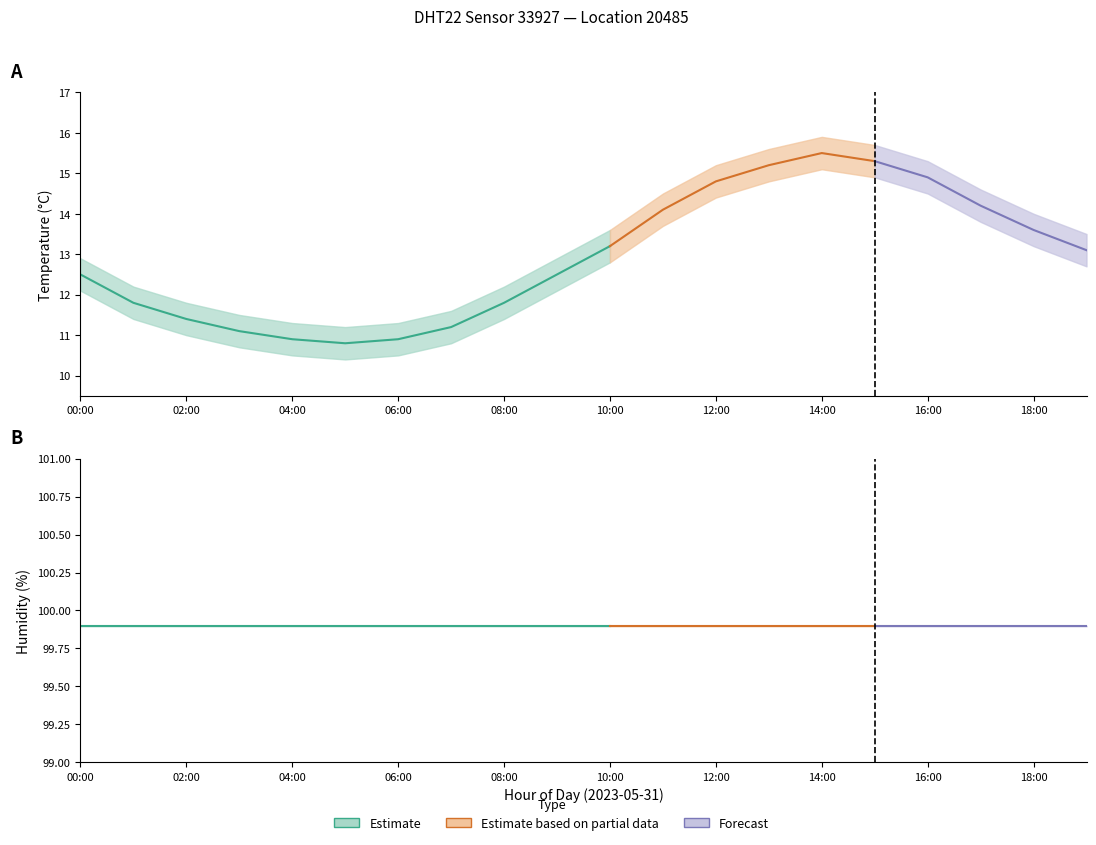

What is the label of the 18th point from the right?

02:00